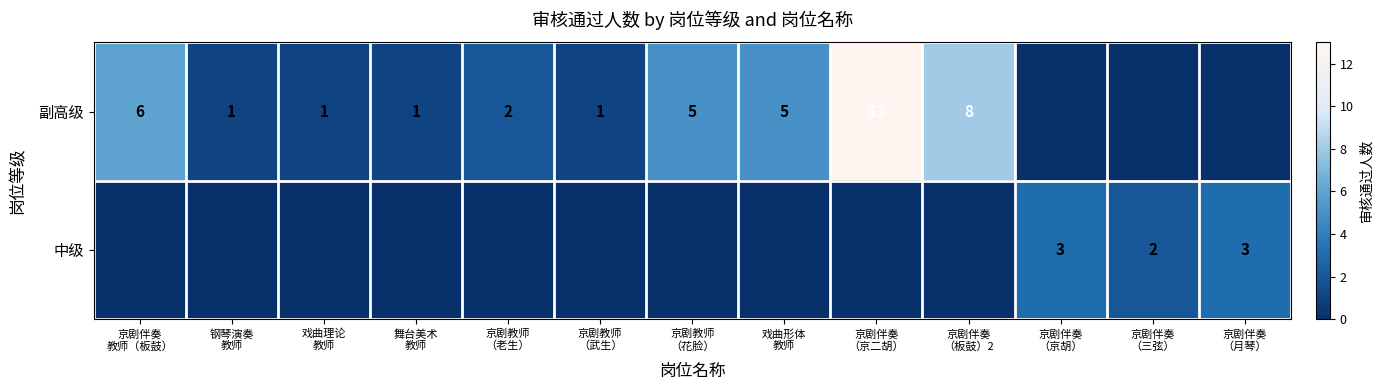

List the series in order of their overall mean, lowest first.

中级, 副高级